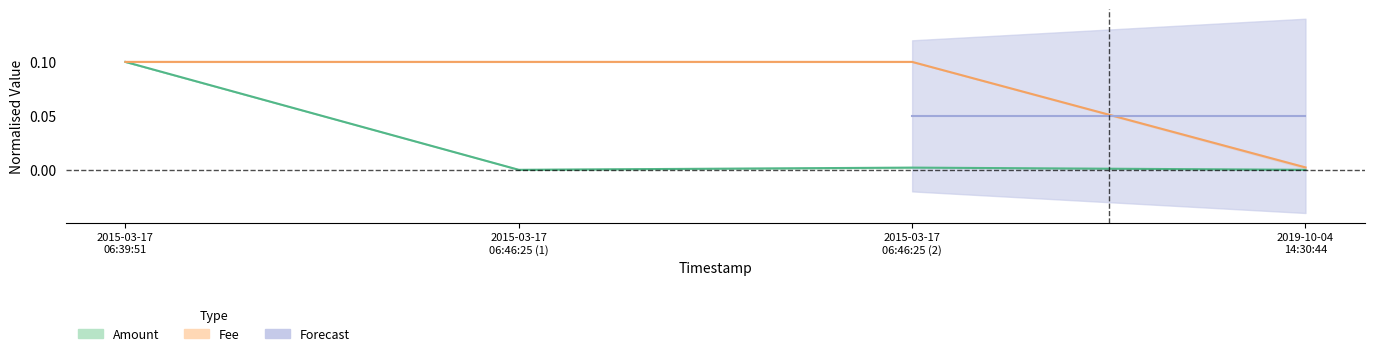

True or false: Amount and Fee cross at least once.

False